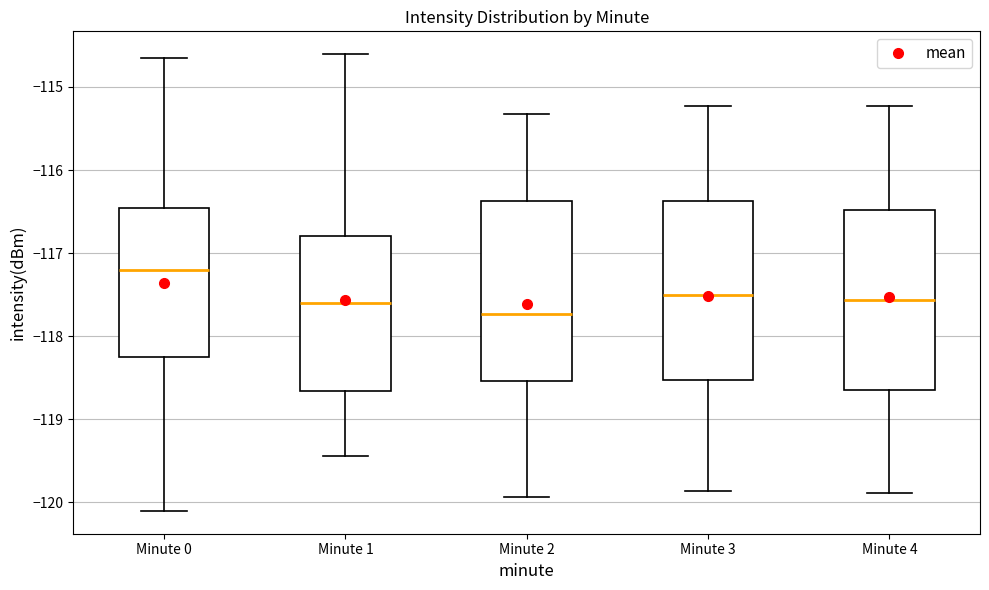

Where does the upper whisker of the box for Minute 0 end on the y-axis? The values are not printed on the chart, so give them approximately, as read against the axis.

-114.7